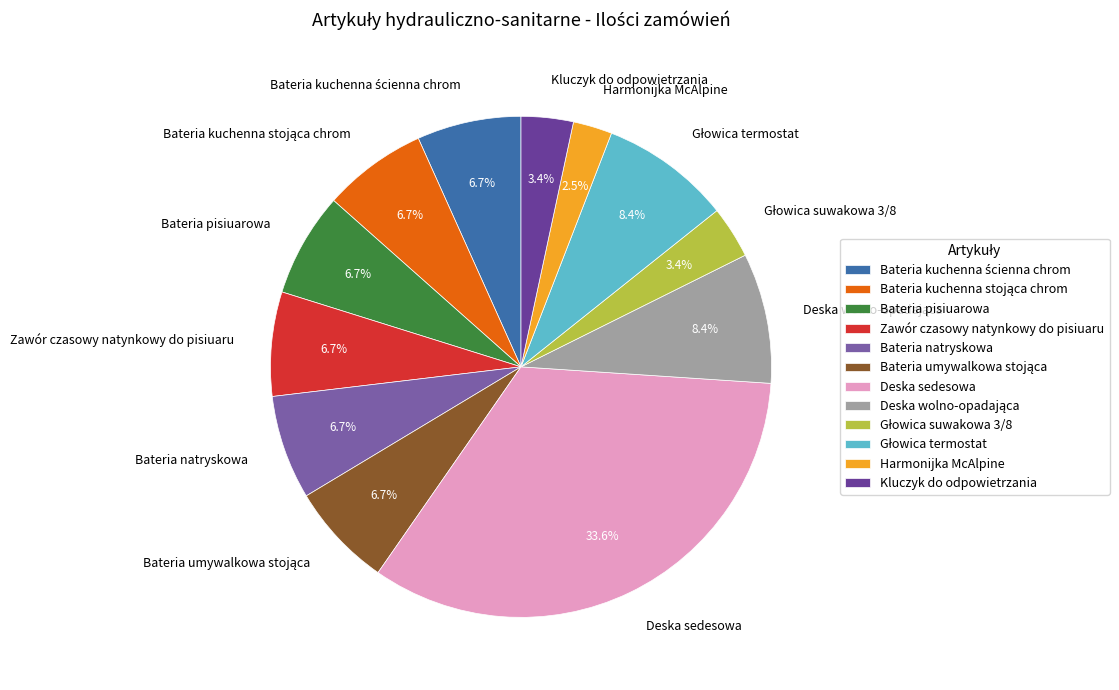

Which slice is the smallest?

Harmonijka McAlpine